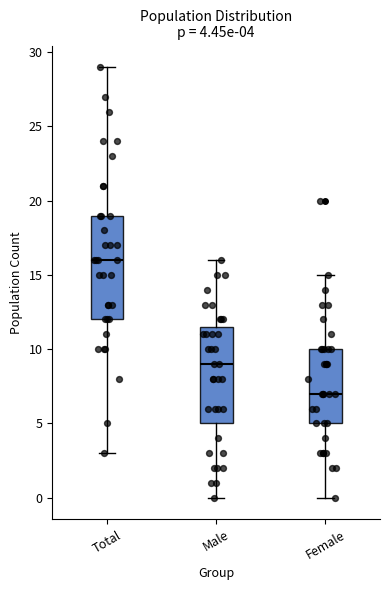

Which box is the tallest, from its lower edge to its upper edge?

Total